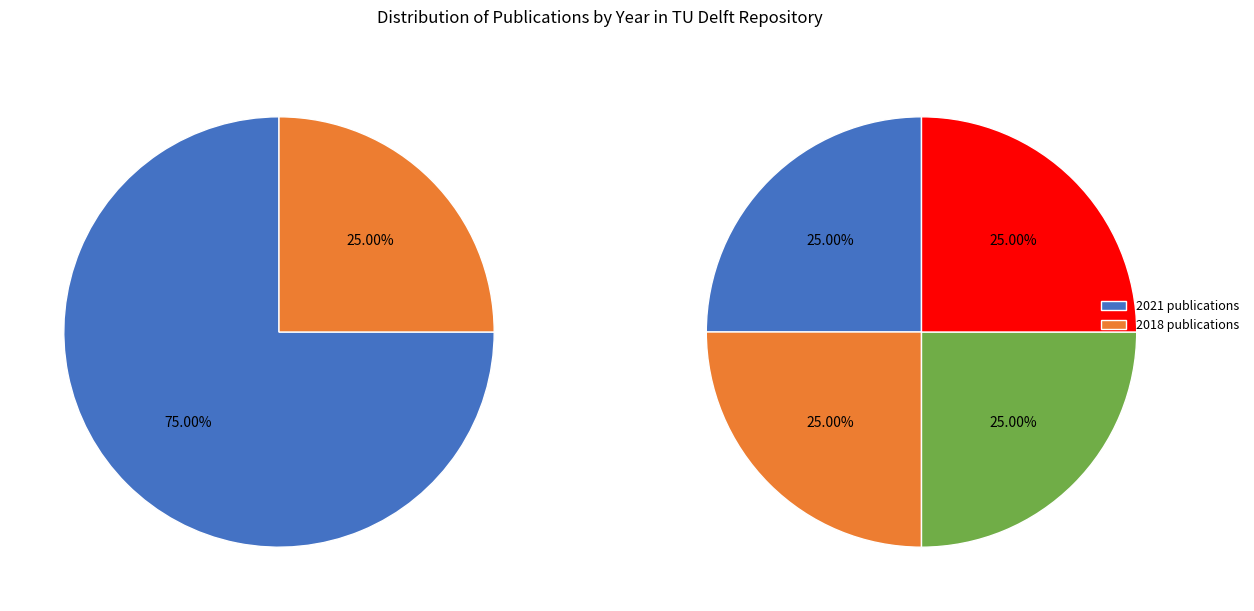

To the nearest percent, what portion does Machine Learning in Chemical Engineering (2021) represent?

25%